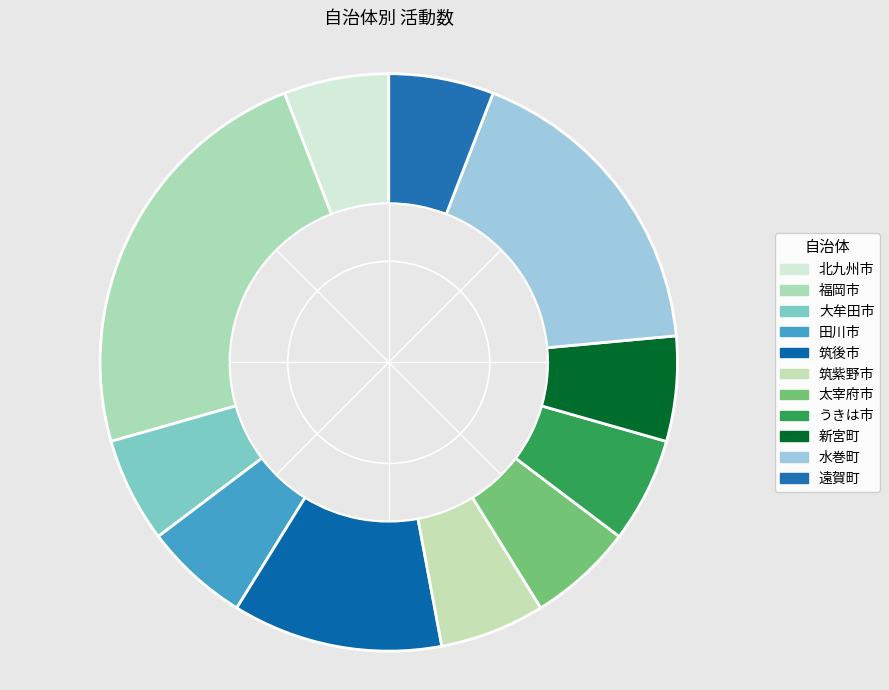

What is the change in value from 筑後市 to 筑紫野市?

-1